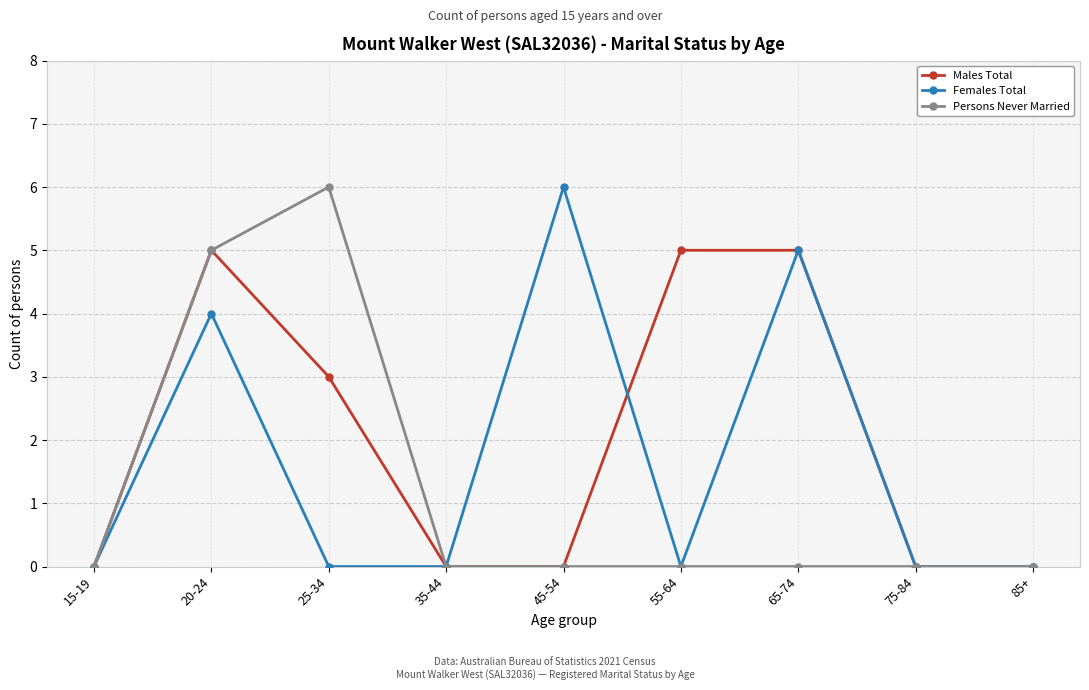

Where is Males Total nearest to the value 2?

25-34